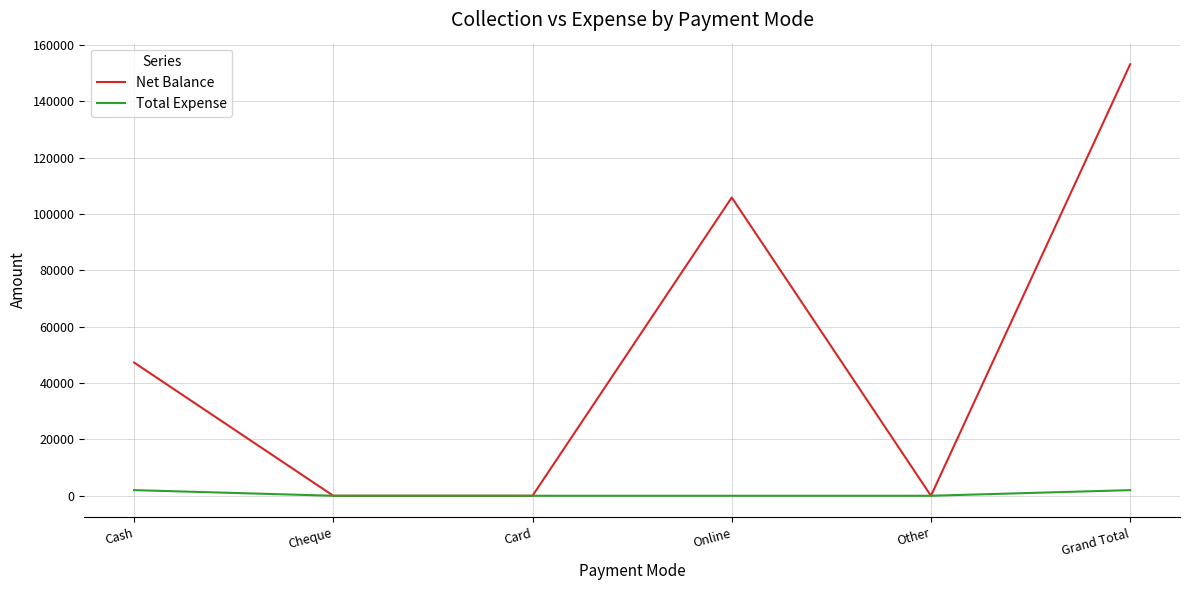

List the series in order of their overall mean, highest first.

Net Balance, Total Expense